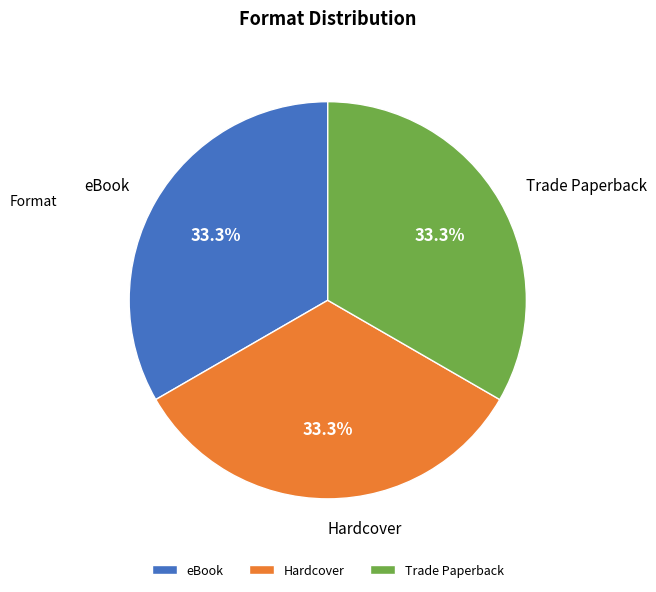

How many slices are in this pie chart?

3